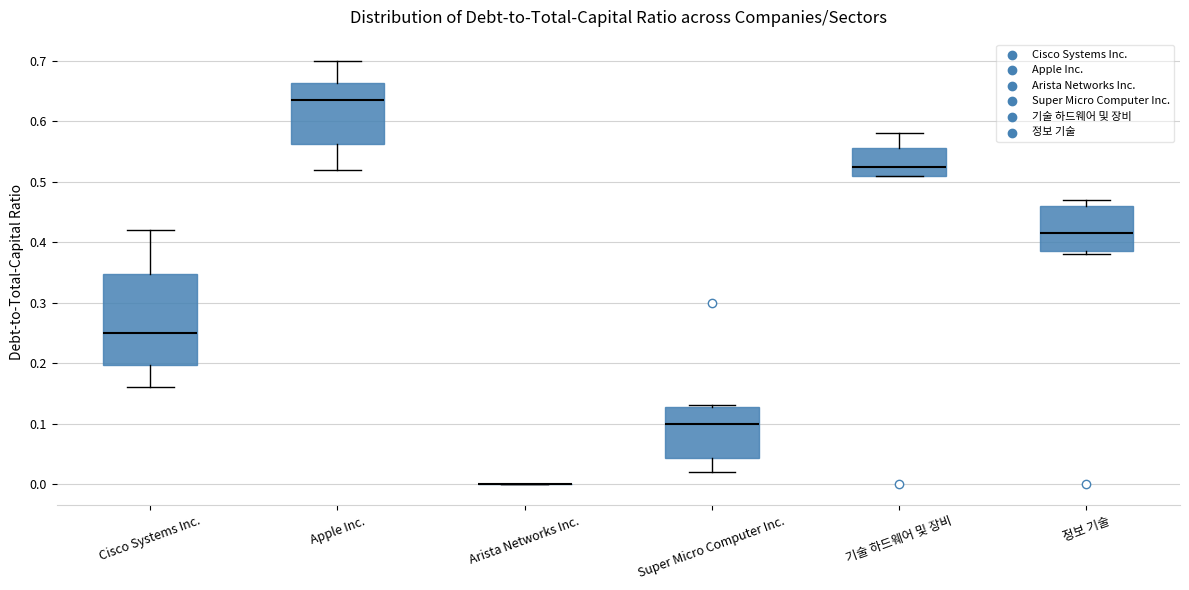

Reading left to right, transcribe this box plot: for each box, give where its median line is, the range the box spans, and where its two whiskers end, as read against the y-axis. The values are not printed on the chart, so give them approximately, as read against the axis.

Cisco Systems Inc.: median 0.25, box 0.20 to 0.35, whiskers 0.16 to 0.42
Apple Inc.: median 0.64, box 0.56 to 0.66, whiskers 0.52 to 0.70
Arista Networks Inc.: box collapsed to a line at 0.00, whiskers 0.00 to 0.00
Super Micro Computer Inc.: median 0.10, box 0.04 to 0.13, whiskers 0.02 to 0.13
기술 하드웨어 및 장비: median 0.53, box 0.51 to 0.56, whiskers 0.51 to 0.58
정보 기술: median 0.42, box 0.39 to 0.46, whiskers 0.38 to 0.47